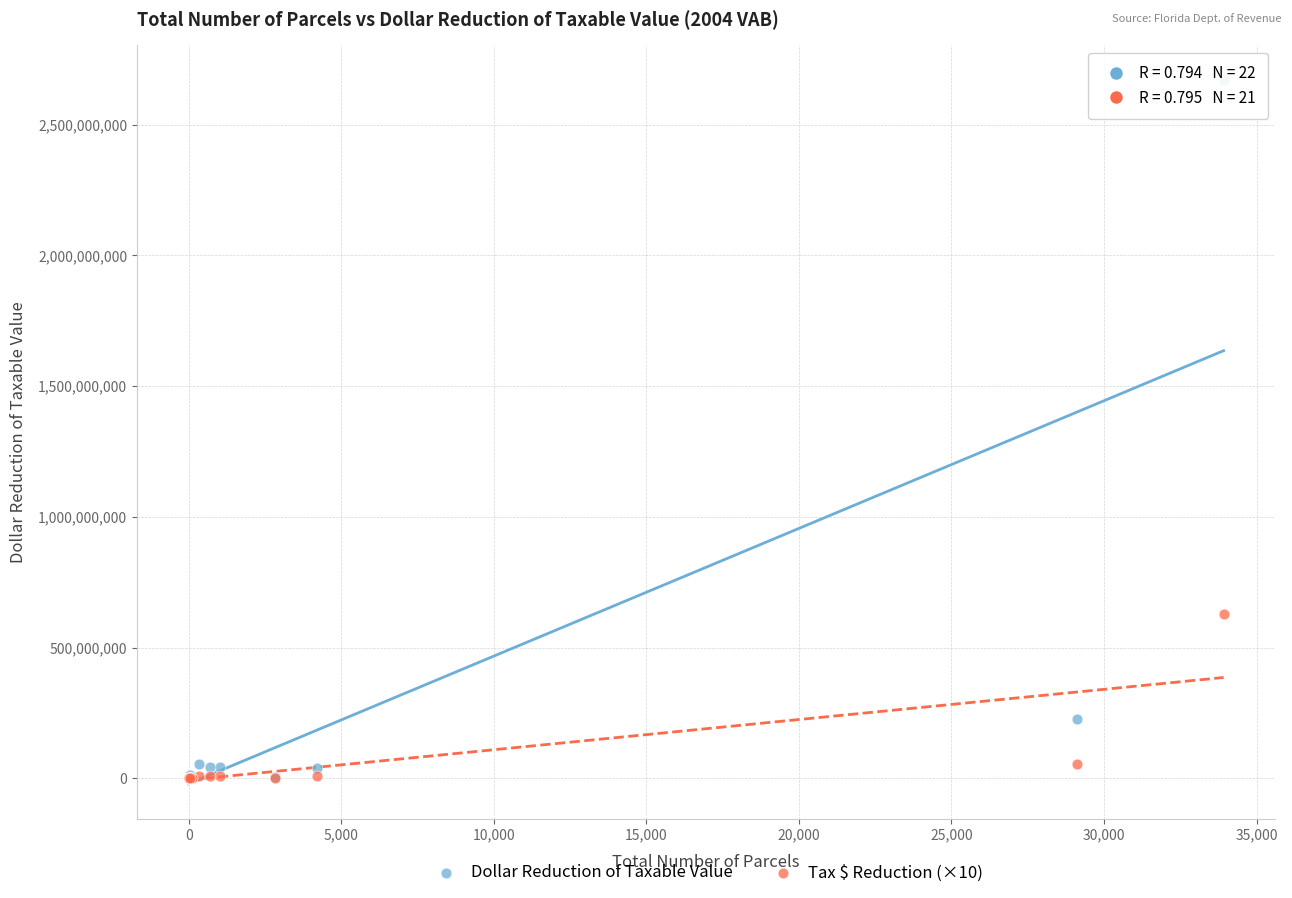

In the Dollar Reduction of Taxable Value series, what Y value is closest to 1334634136?

227353547.0